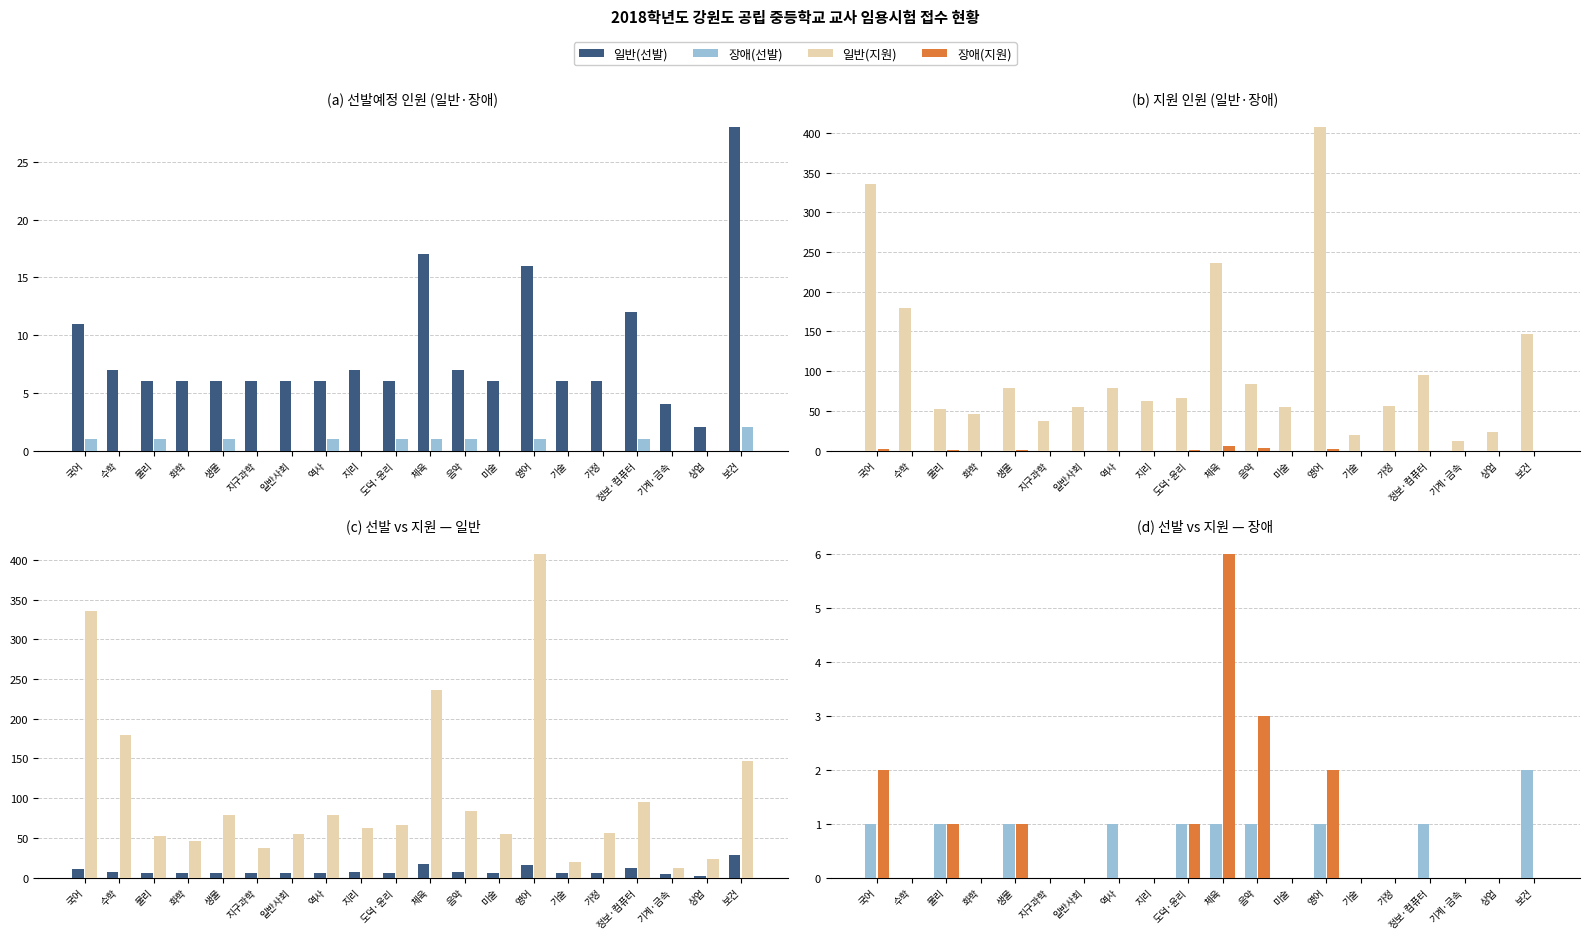

The value of 장애(선발) at 상업 is 1. True or false?

False